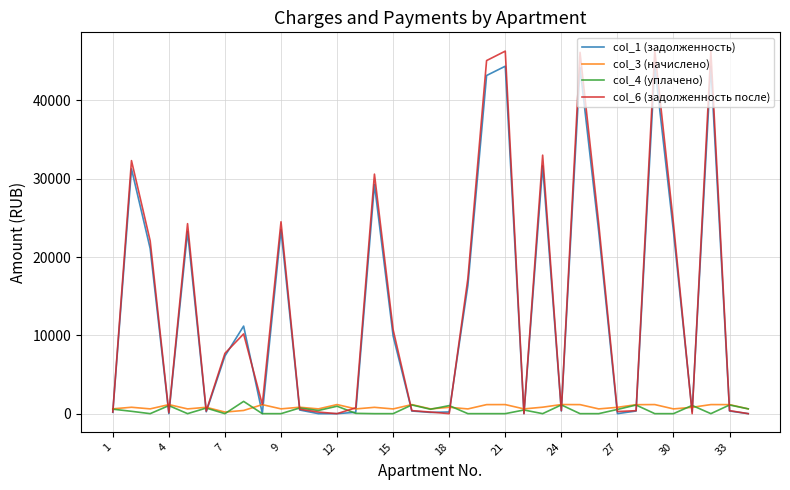

What is the greatest value displayed?

46373.8